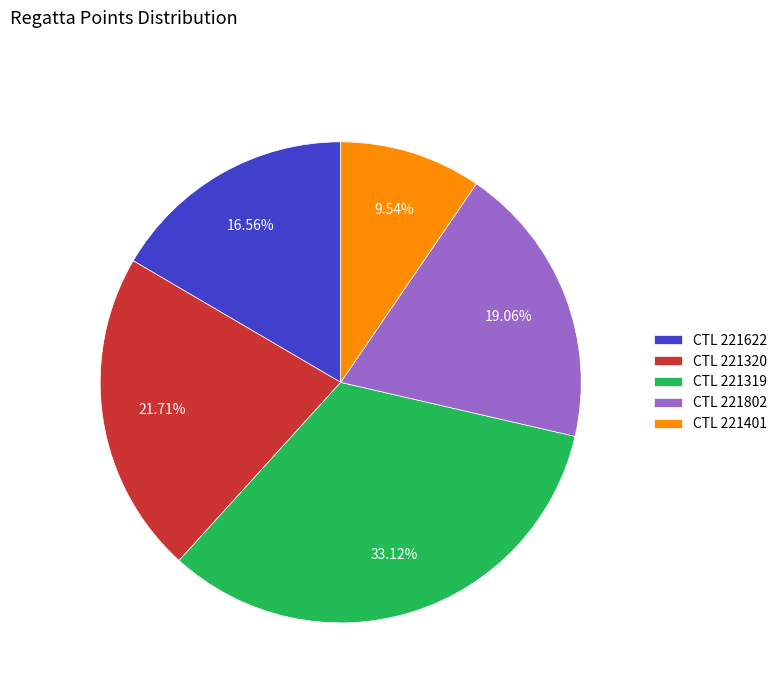

Rank the categories by value from lowest to highest.

CTL 221401, CTL 221622, CTL 221802, CTL 221320, CTL 221319